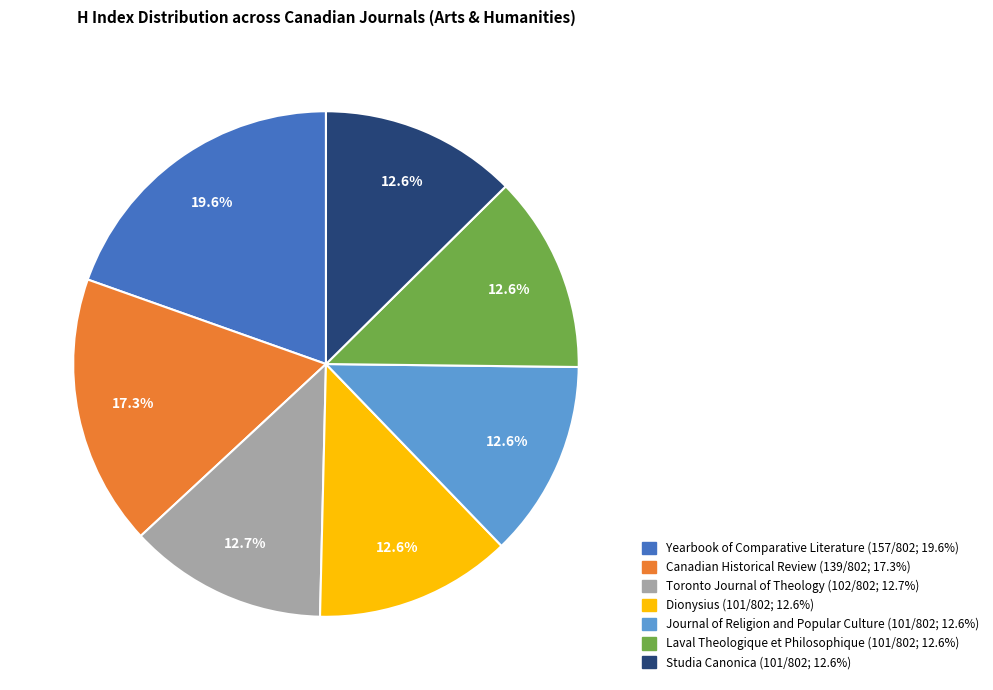

Does Toronto Journal of Theology represent more than half of the total?

No